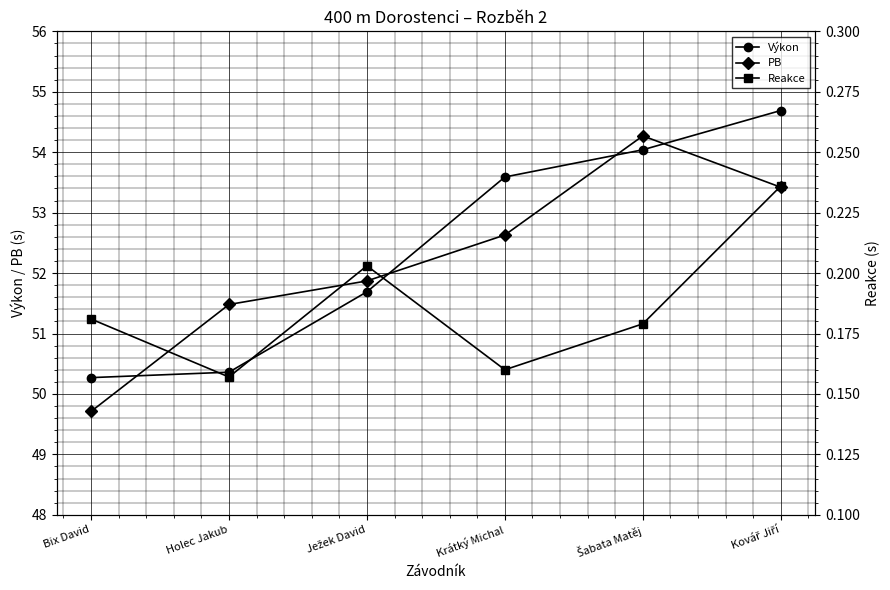

What is the value of the Reakce point at the 2nd from the left?

0.2